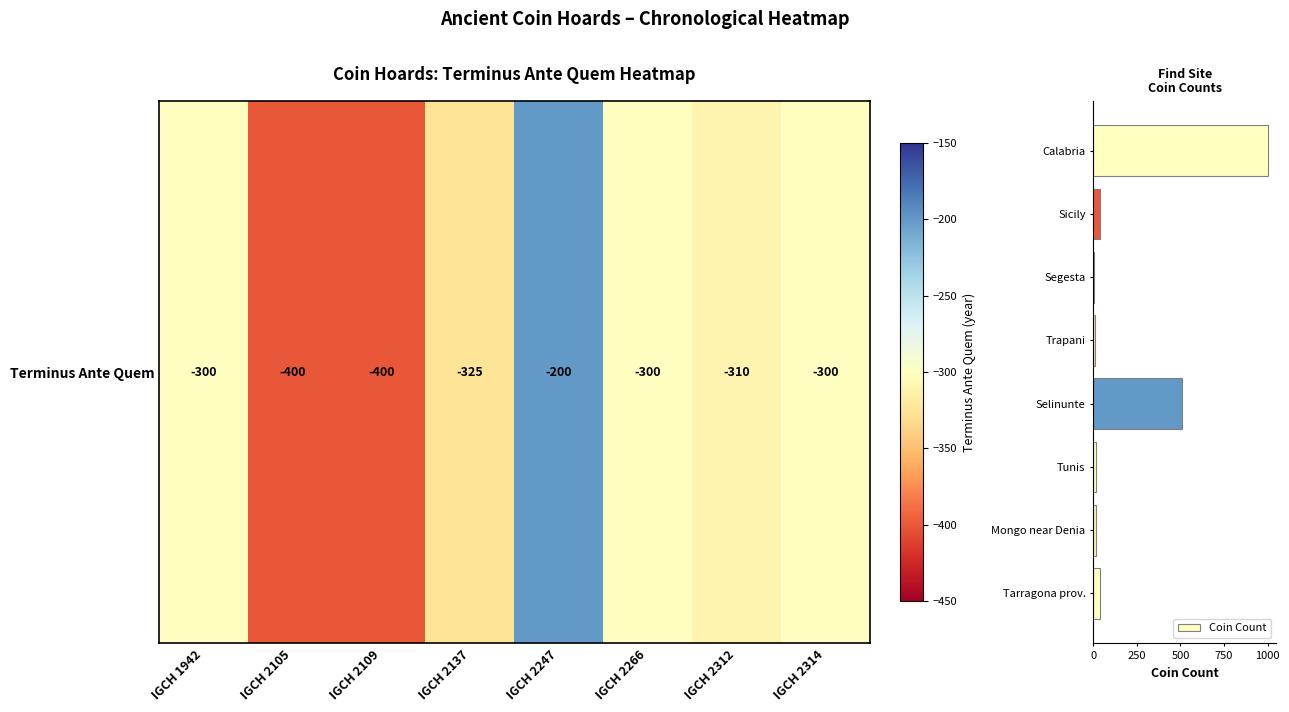

What is the sum of all values?

1634